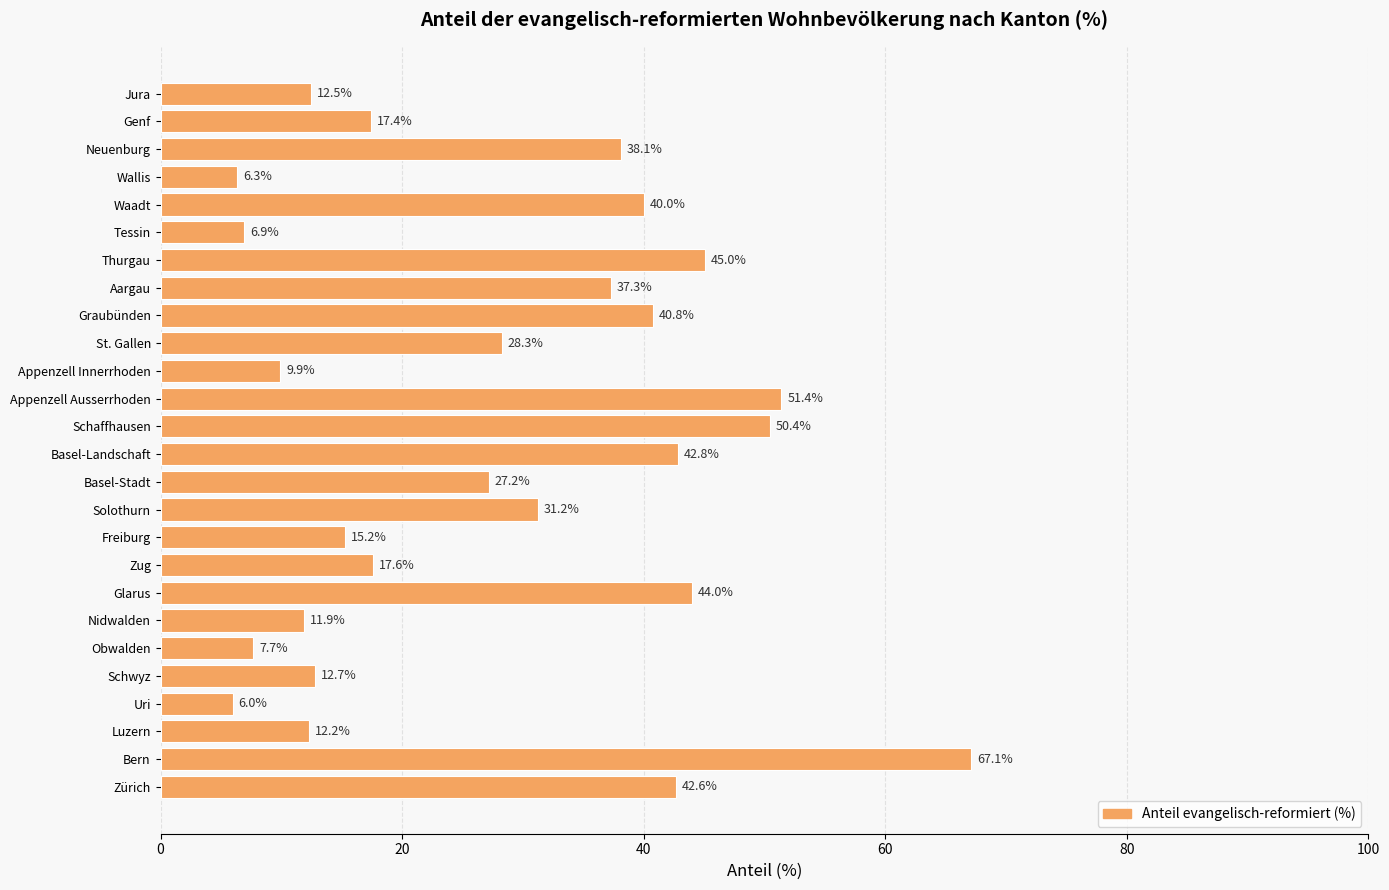

Is it true that the value at Schaffhausen is 67.3?

False